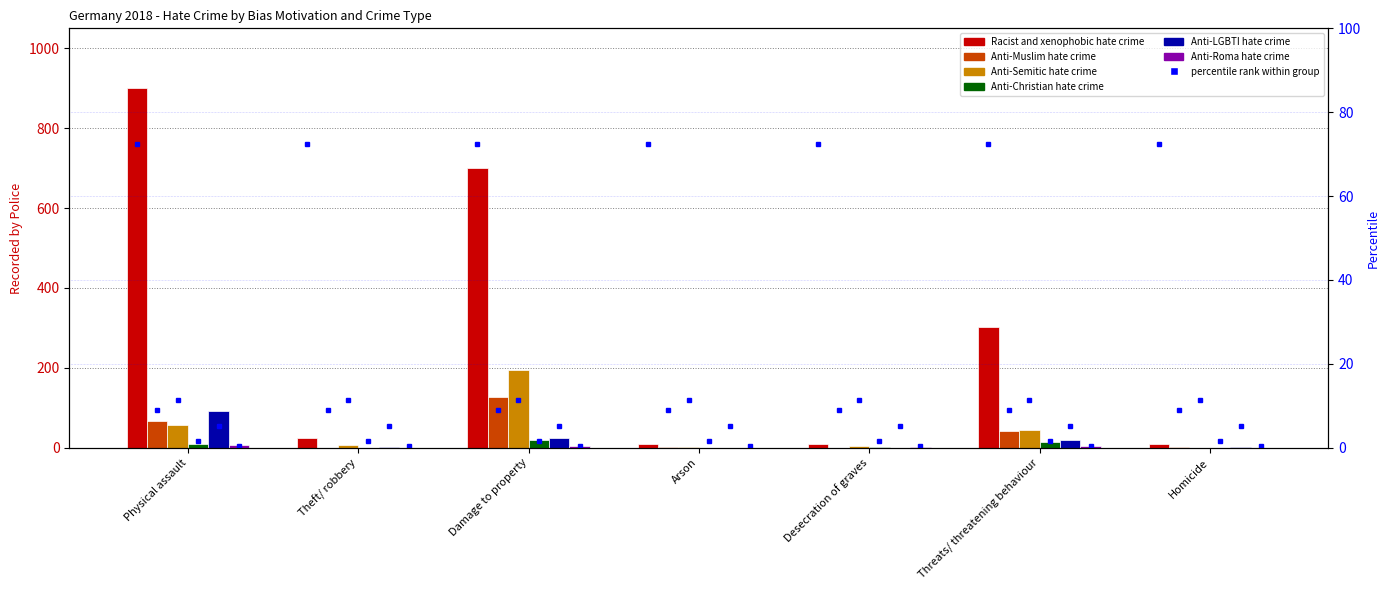

What is the label of the 7th bar from the right?

Physical assault